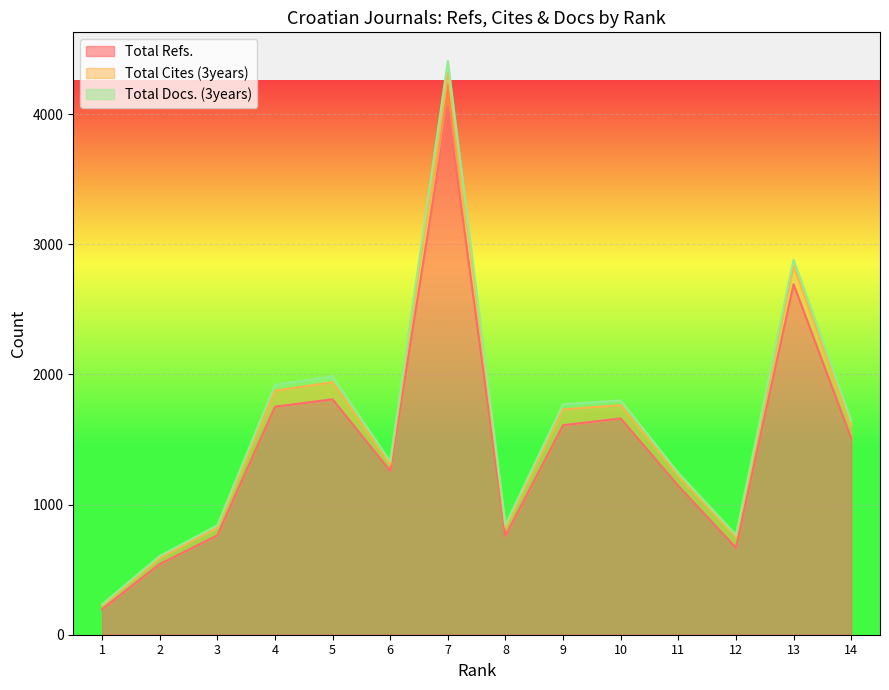

At how many categories does at least one series exceed 4096?

1